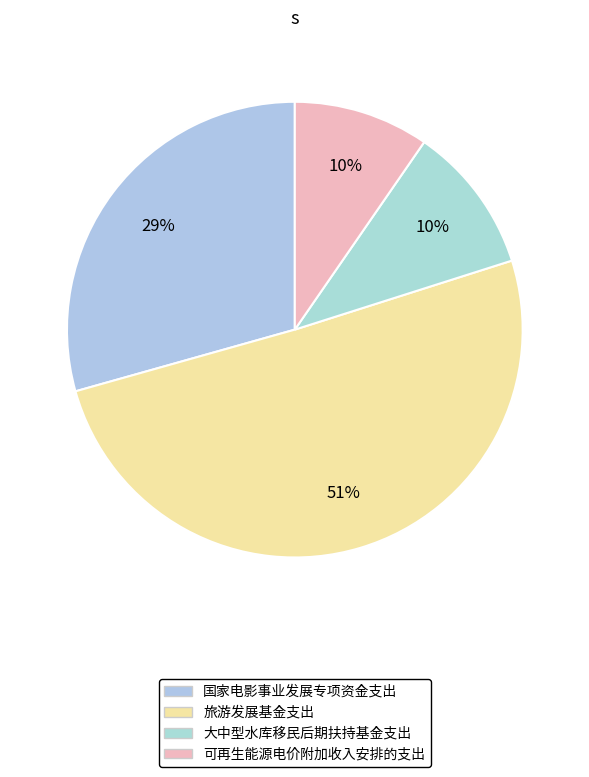

How many segments does this pie chart have?

4